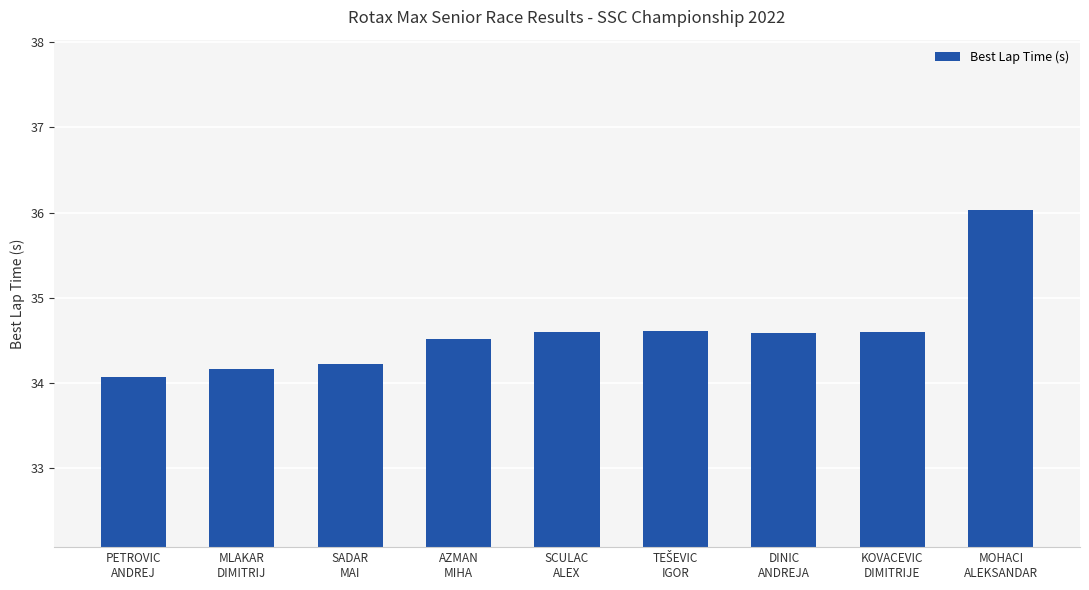

What is the smallest value displayed?

34.1